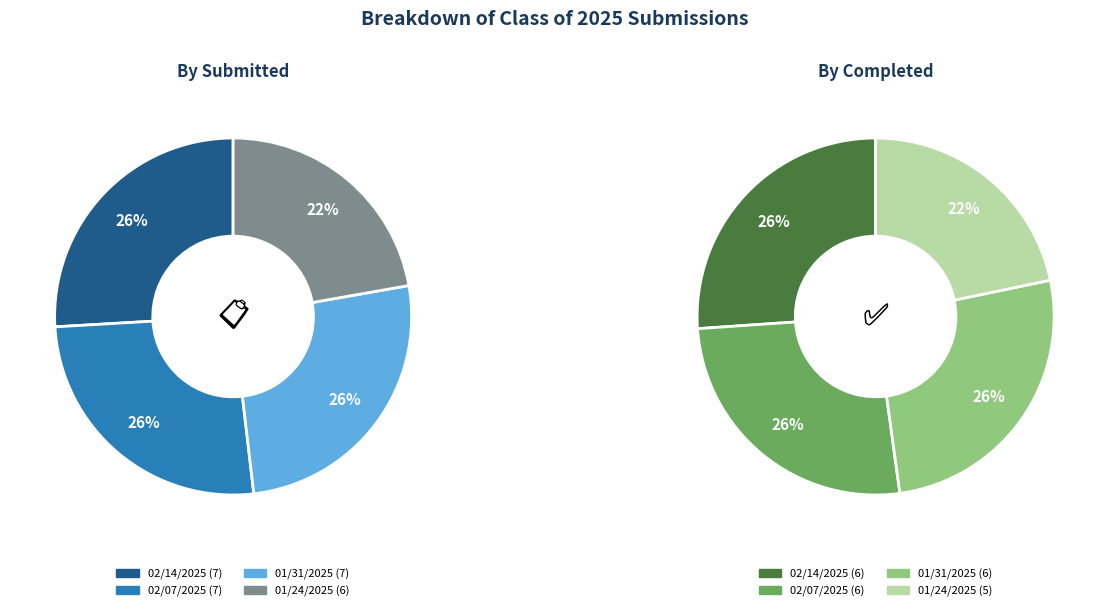

The 02/14/2025 slice represents 31% of the pie. True or false?

False